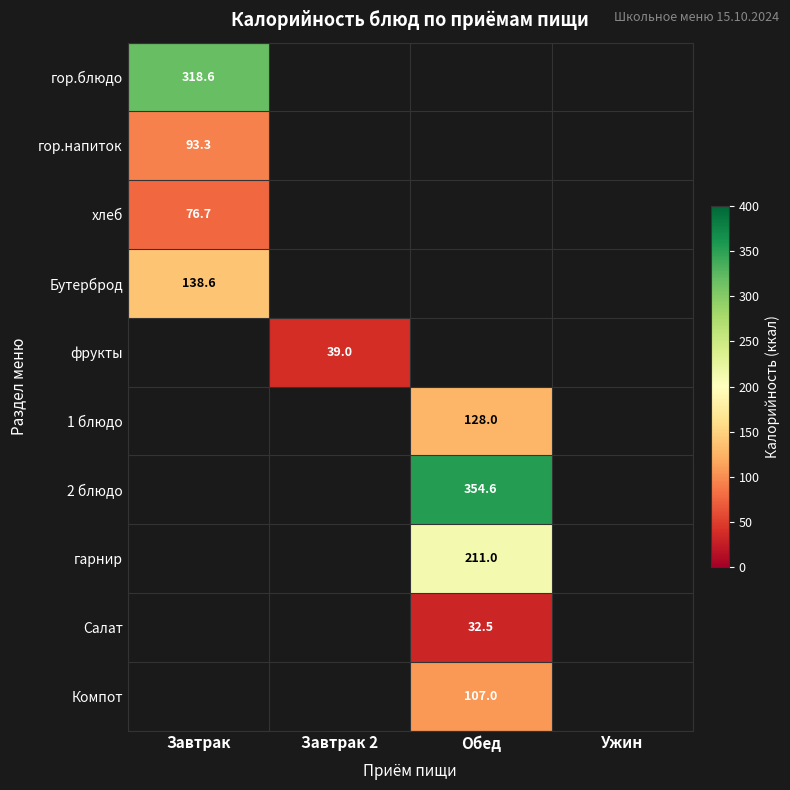

True or false: фрукты has a value of 39.0 at Завтрак 2.

True